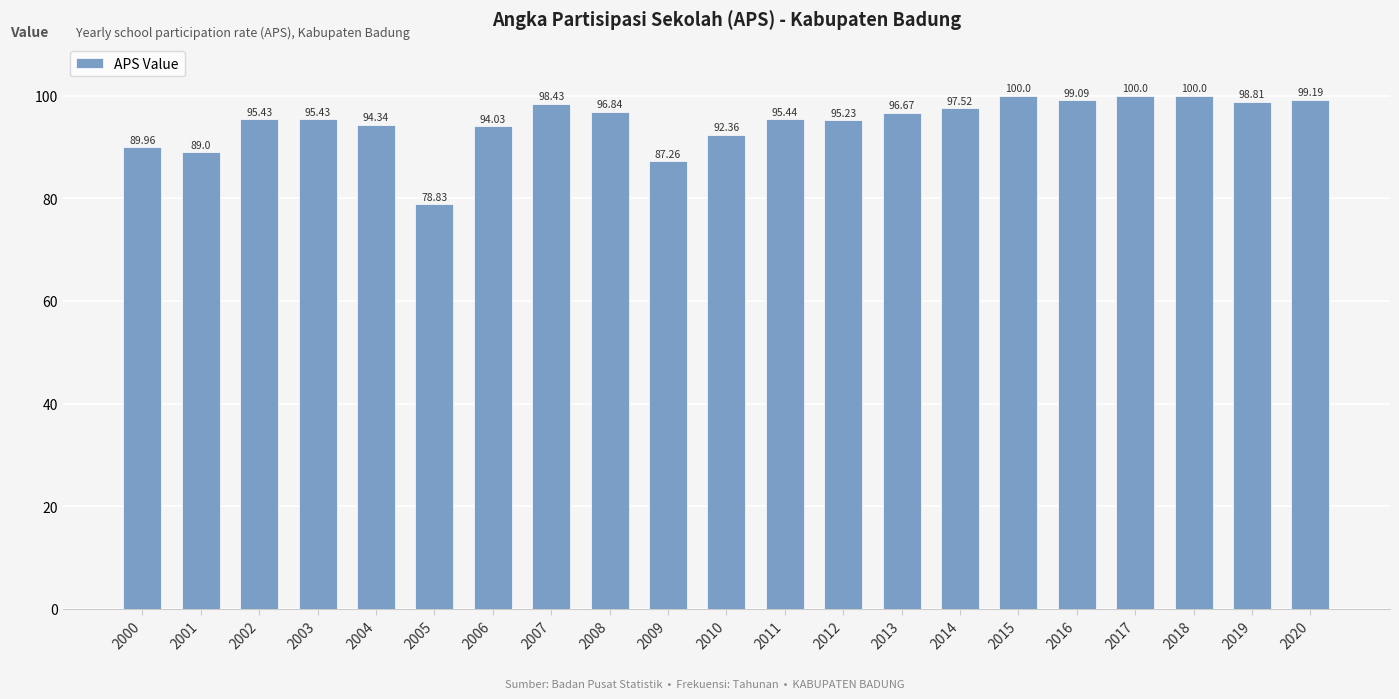

What is the value of the 13th bar from the left?

95.2